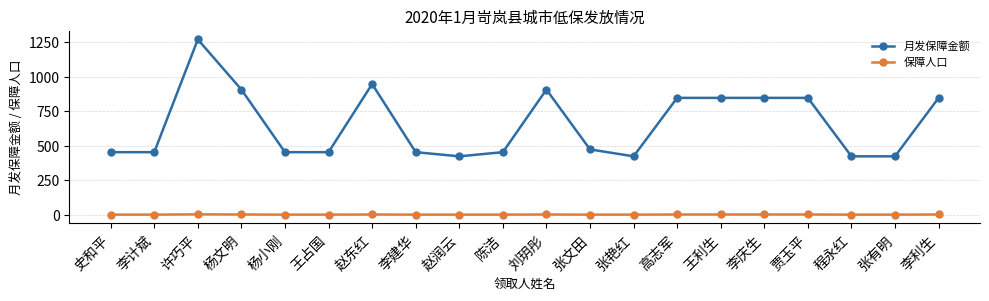

What is the label of the 5th point from the right?

李庆生